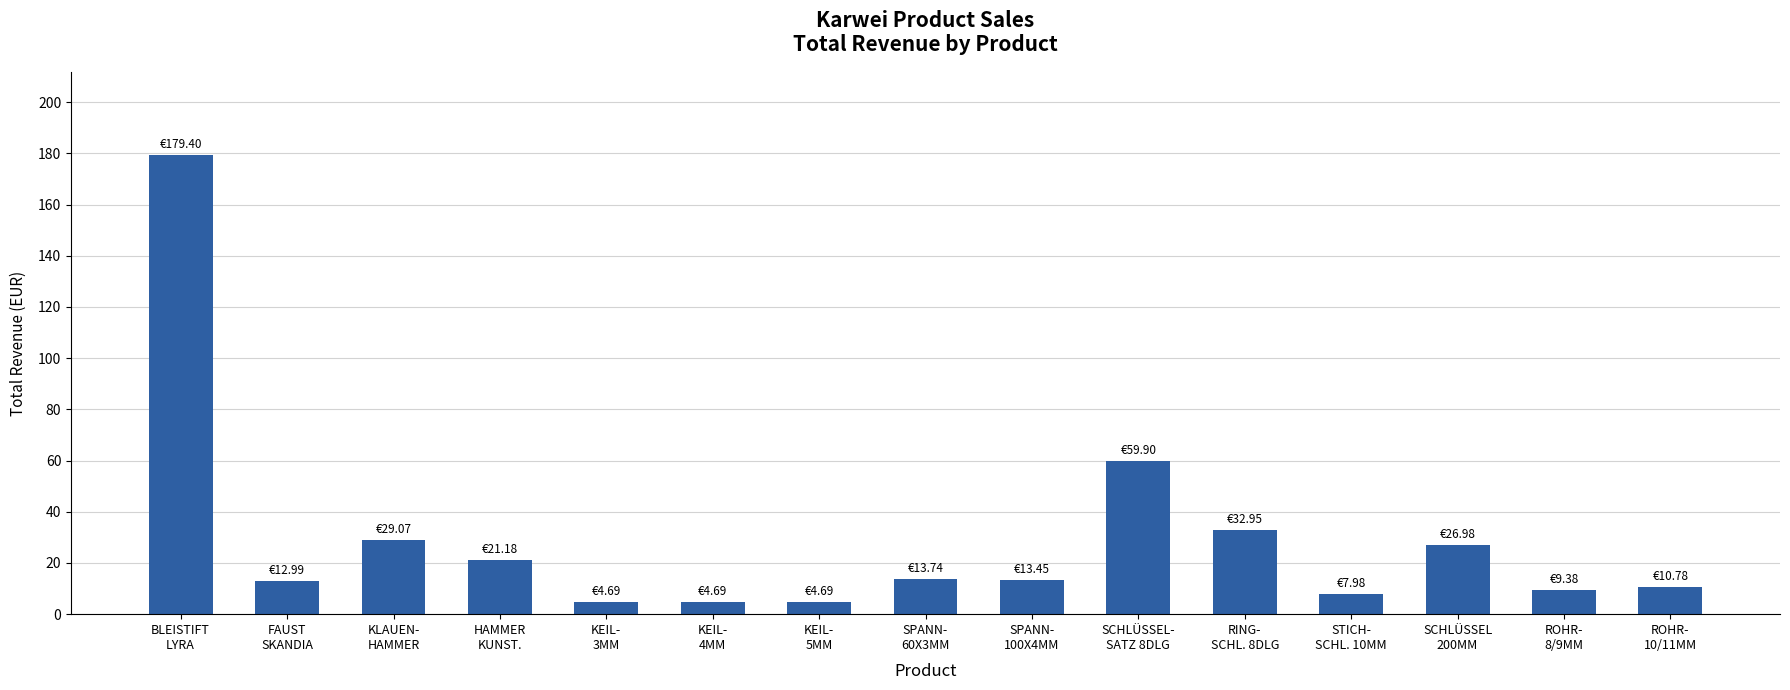

What is the difference between the maximum and minimum values?

174.7